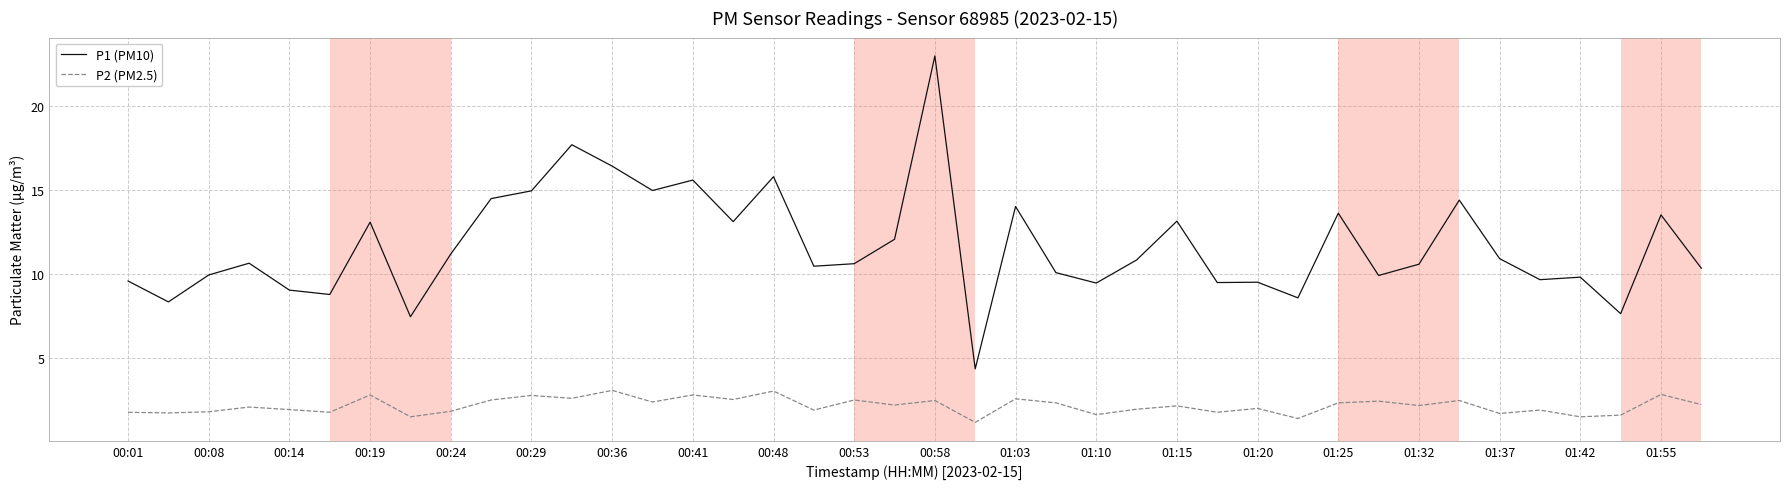

What is the minimum value for P2 (PM2.5)?

1.2